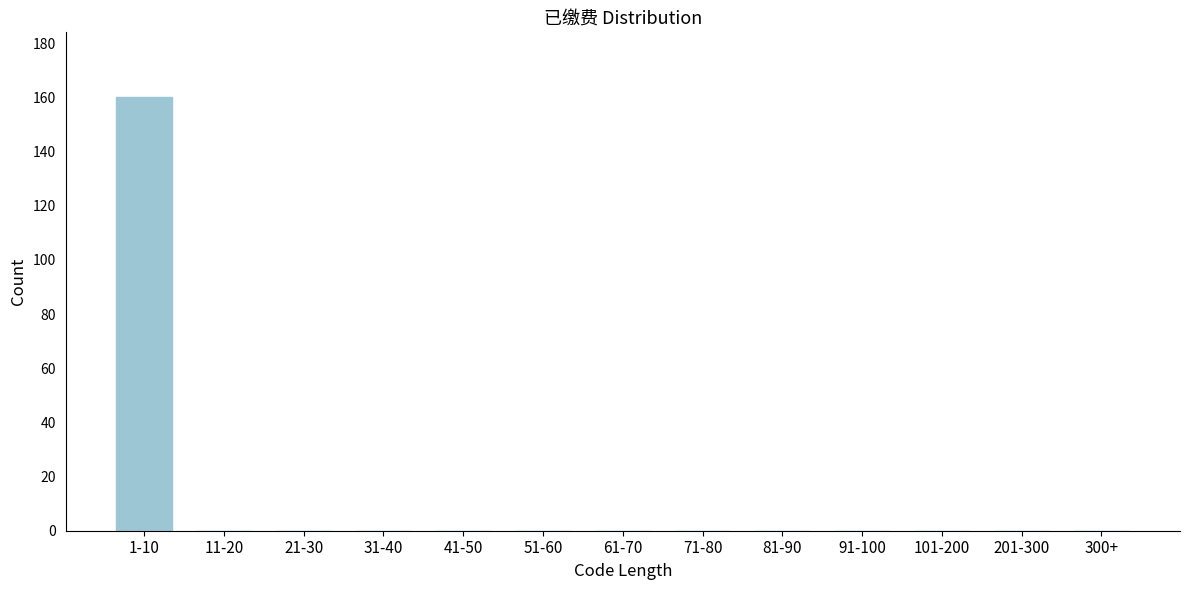

Reading left to right, extract all data points from this chart.

1-10=160	11-20=0	21-30=0	31-40=0	41-50=0	51-60=0	61-70=0	71-80=0	81-90=0	91-100=0	101-200=0	201-300=0	300+=0